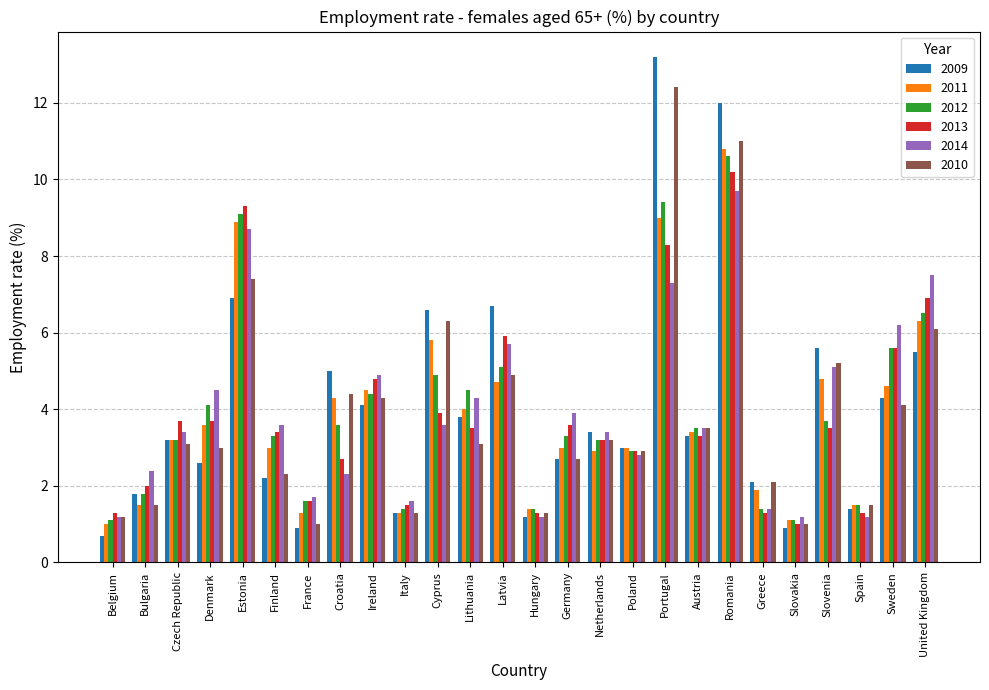

How many data points does each series have?

26